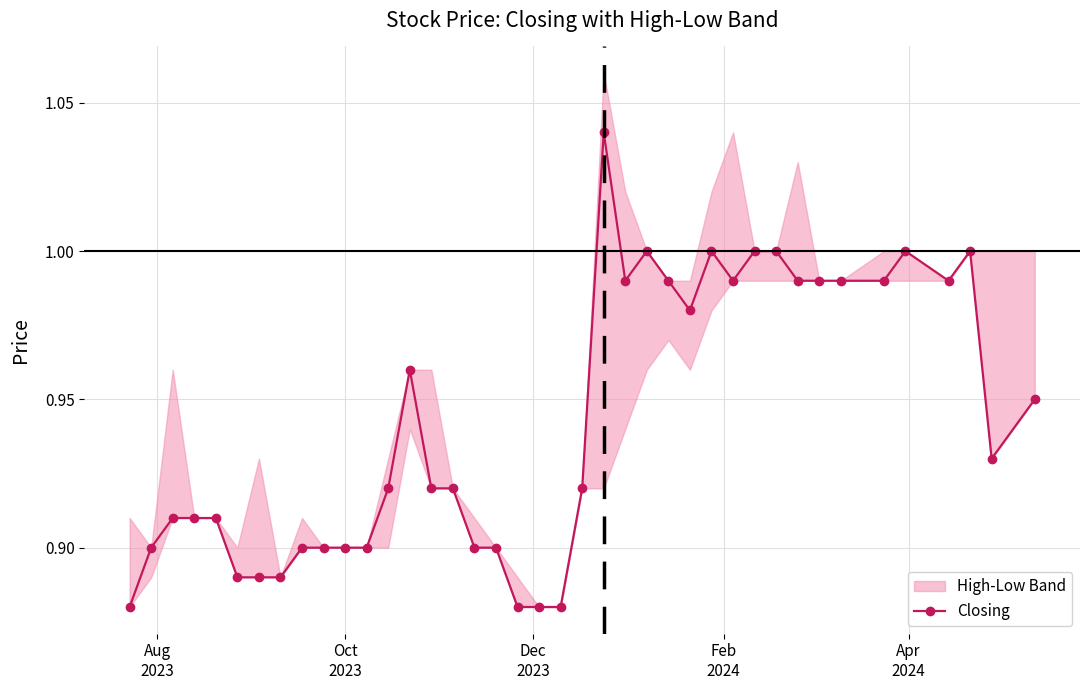

True or false: Closing has more than 2 interior local peaks.

True